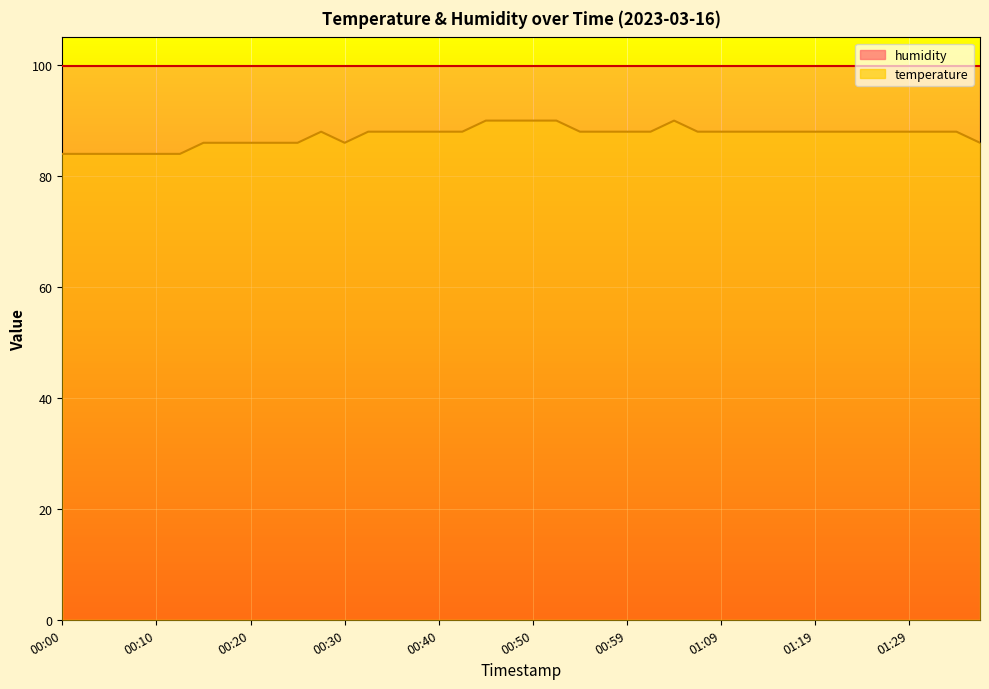

List the labels in order of value, smallest first.

00:00, 00:03, 00:05, 00:08, 00:10, 00:13, 00:15, 00:18, 00:20, 00:22, 00:25, 00:30, 01:37, 00:27, 00:32, 00:35, 00:37, 00:40, 00:42, 00:54, 00:57, 00:59, 01:02, 01:07, 01:09, 01:12, 01:14, 01:17, 01:19, 01:22, 01:24, 01:27, 01:29, 01:32, 01:34, 00:45, 00:47, 00:50, 00:52, 01:04